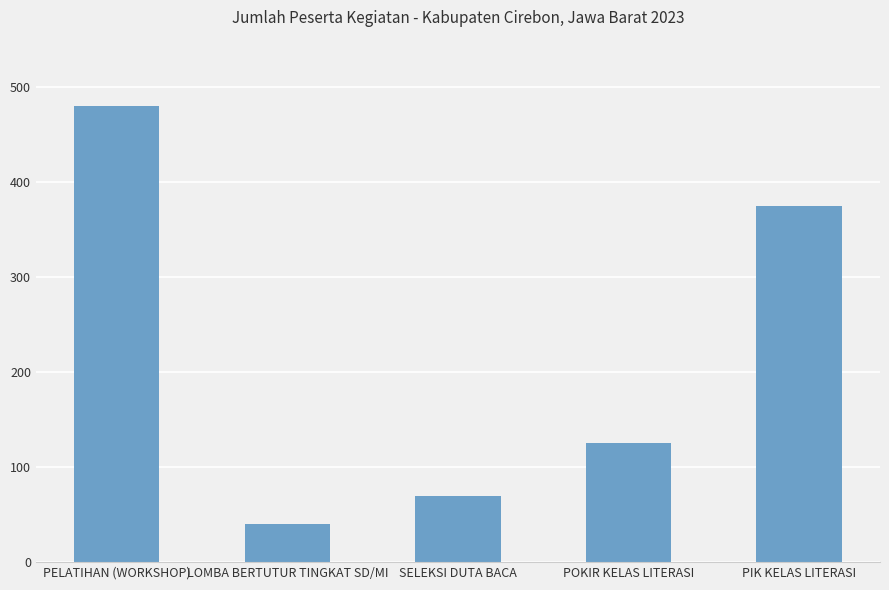

Which has a higher value, POKIR KELAS LITERASI or PELATIHAN (WORKSHOP)?

PELATIHAN (WORKSHOP)